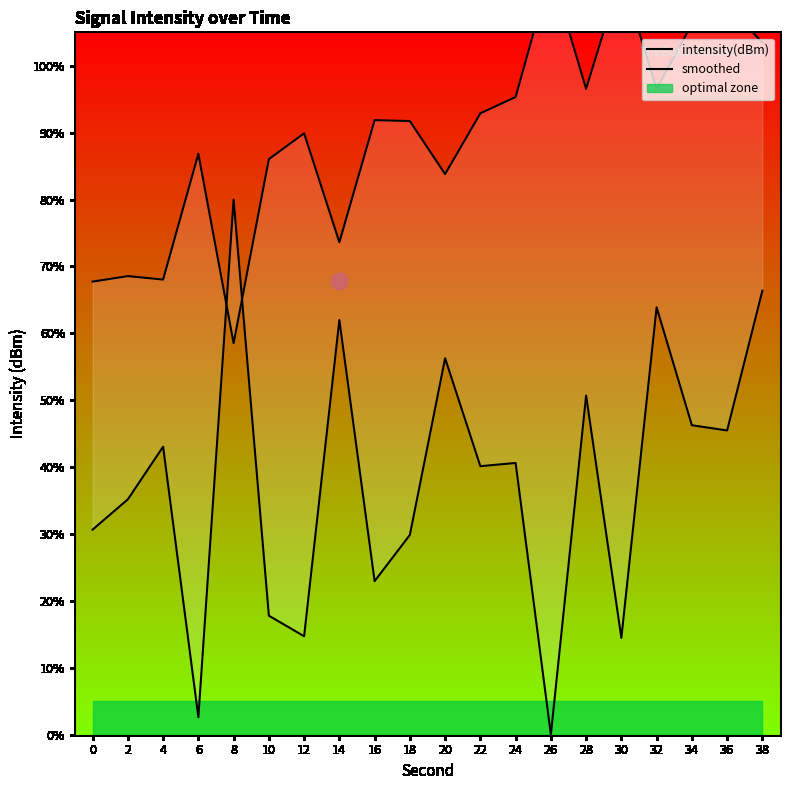

Reading left to right, list all the values displayed in this chart.

intensity(dBm): 30.7	35.2	43.1	2.6	80.0	17.8	14.7	62.0	23.0	29.9	56.3	40.1	40.6	0.0	50.7	14.5	63.9	46.3	45.5	66.4
smoothed: 67.7	68.6	68.0	86.8	58.5	86.0	89.9	73.6	91.9	91.7	83.8	92.9	95.3	114.2	96.6	113.7	96.5	106.2	109.2	103.5